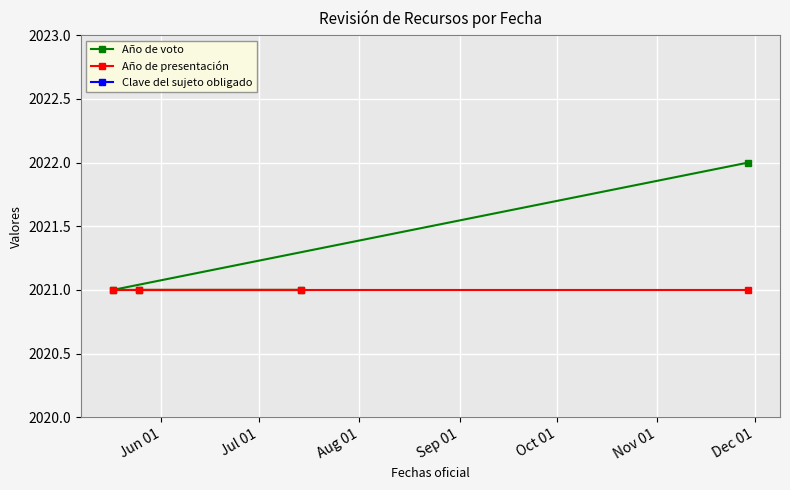

True or false: Año de voto has more than 2 interior local peaks.

False